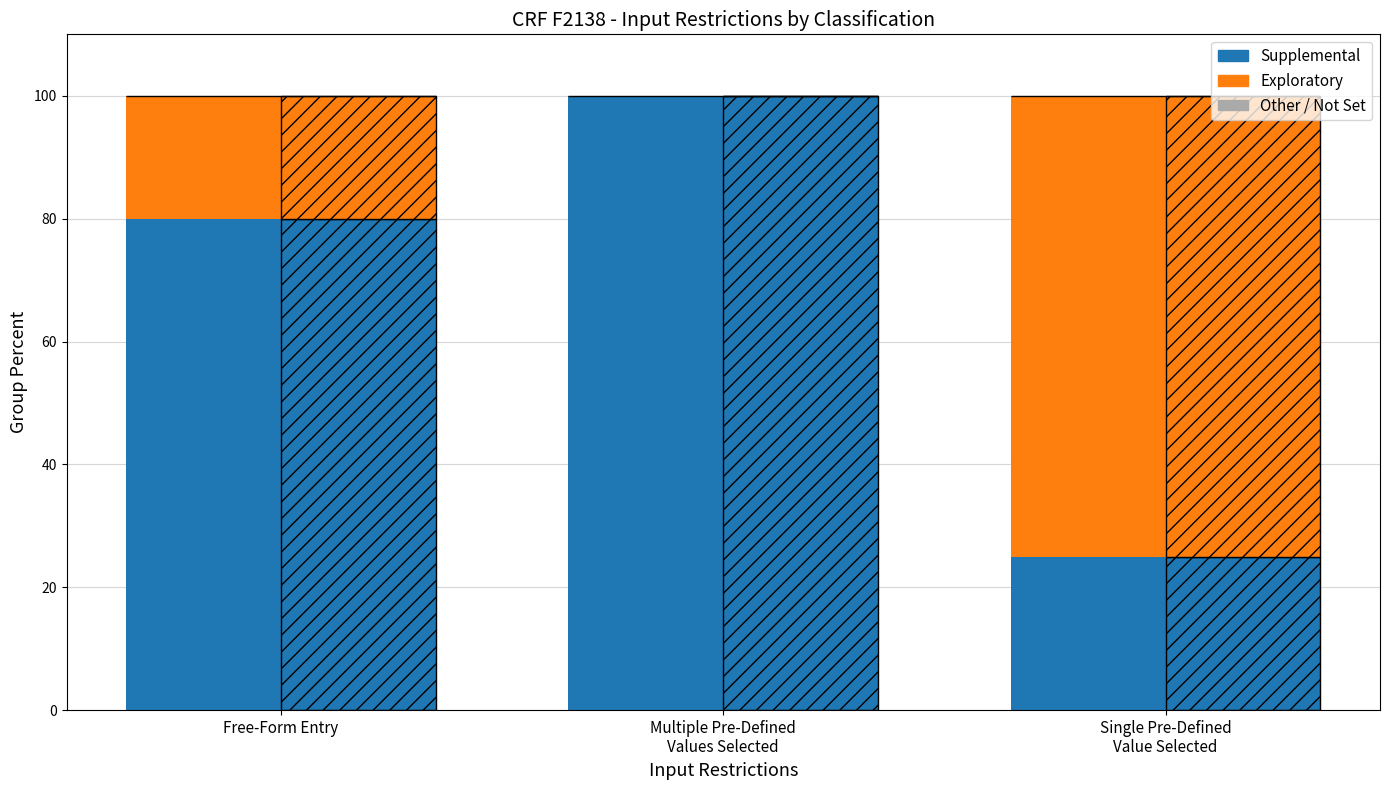

Is the value of Exploratory (v1.0 count) at Single Pre-Defined
Value Selected greater than the value of Other at Free-Form Entry?

Yes